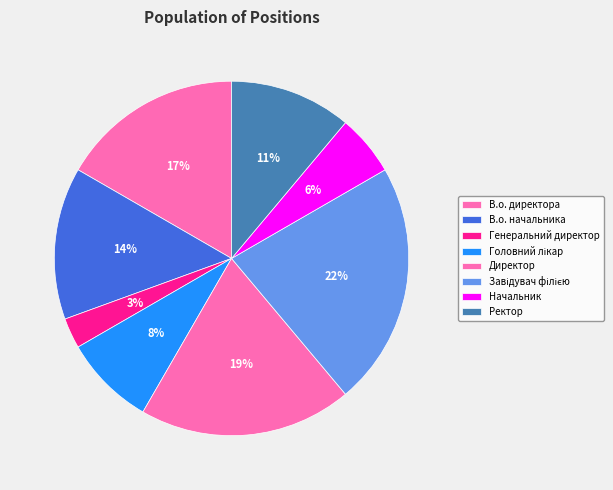

How many slices are in this pie chart?

8